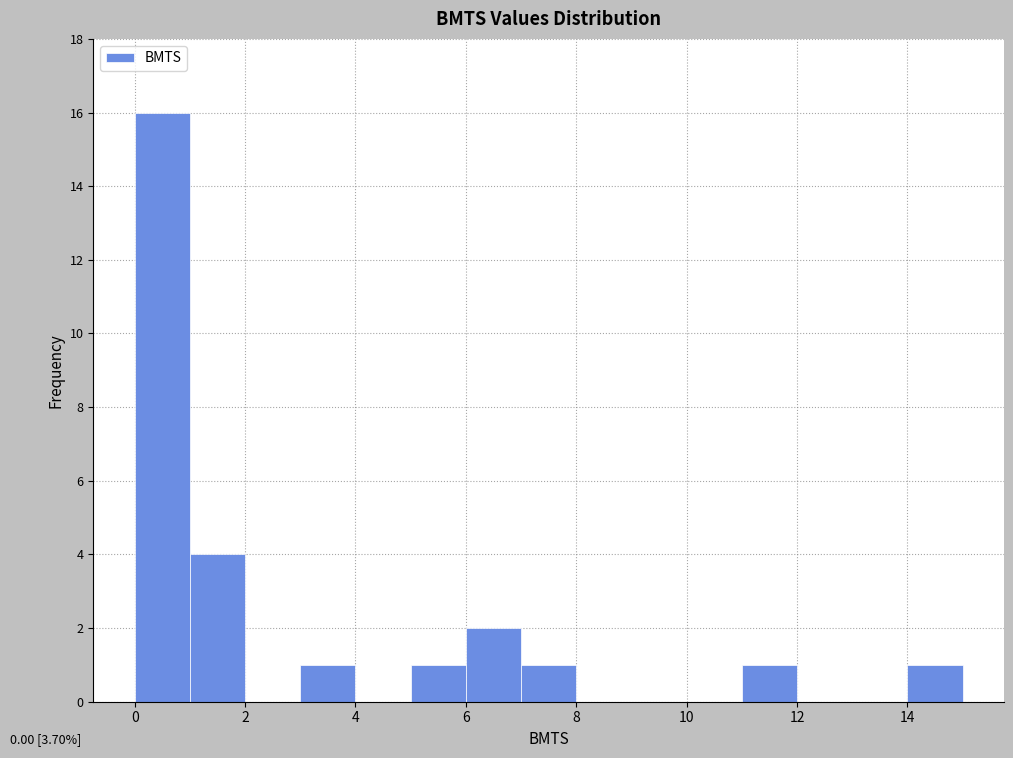

Which range on the x-axis has the tallest bar?

0 to 1